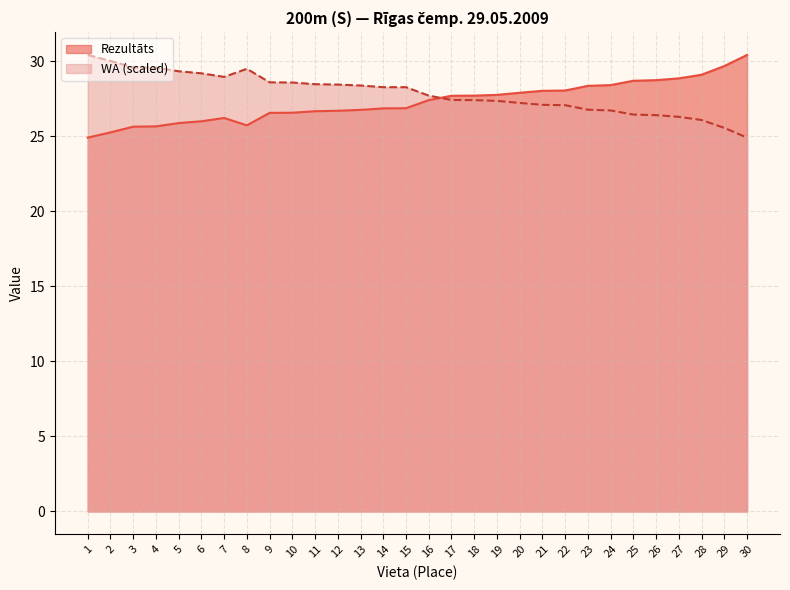

What is the difference between the Rezultāts values at 2 and 4?

0.4